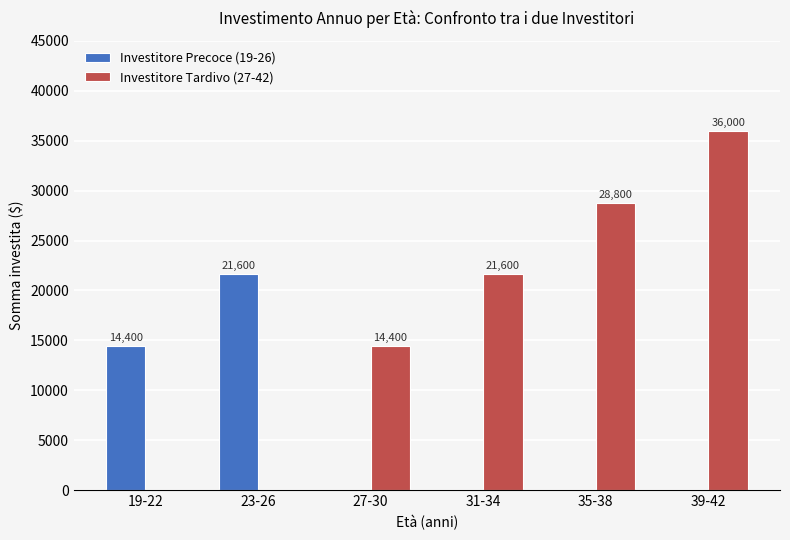

At which label does Investitore Tardivo (27-42) reach its peak?

39-42